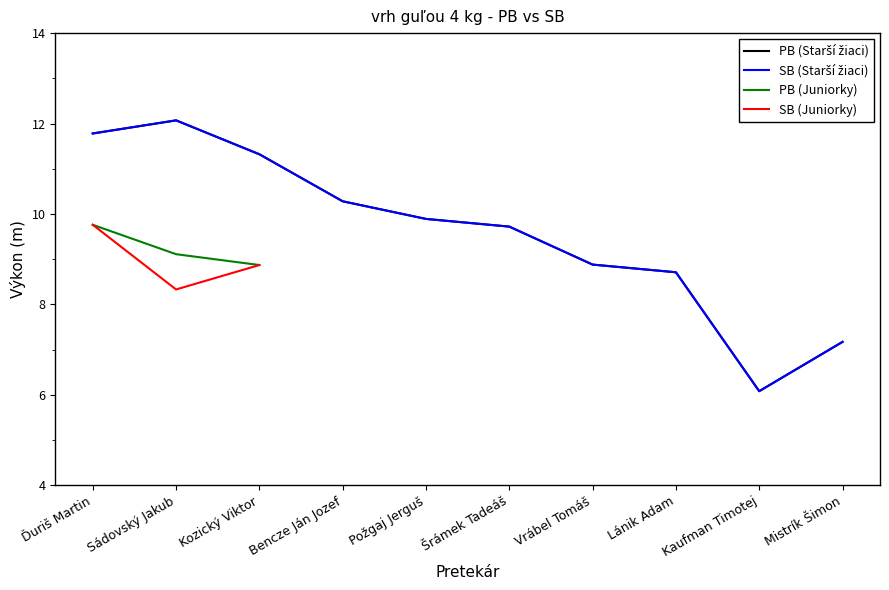

Does the chart have visible grid lines?

No